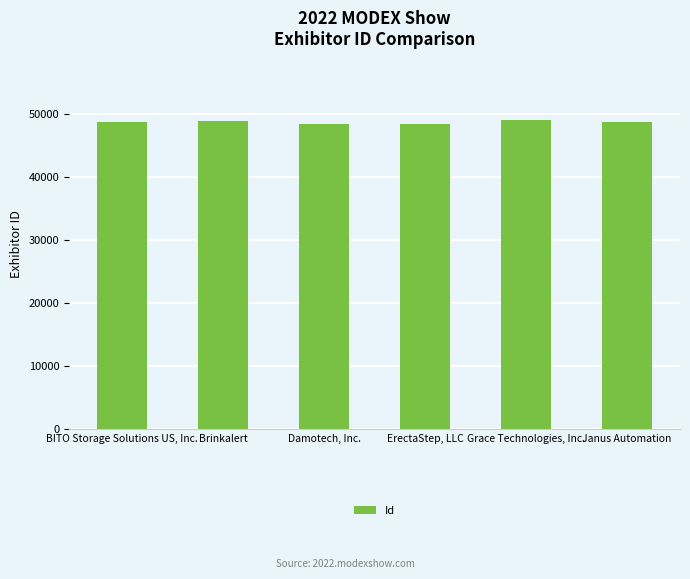

What is the approximate value at Grace Technologies, Inc., to the nearest 50?

48950